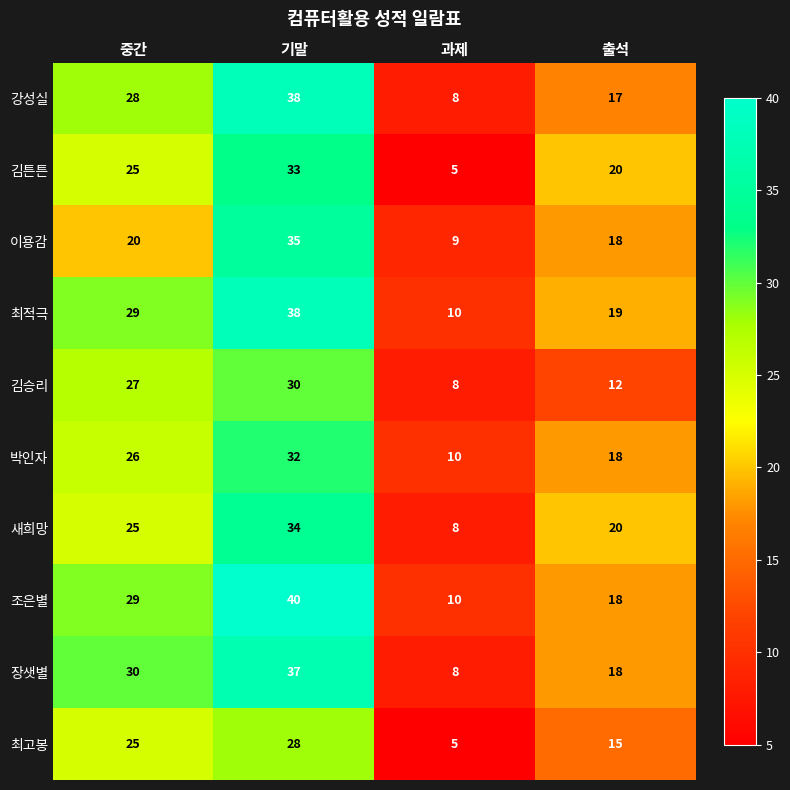

How many 김튼튼 values are between 20 and 33?

3